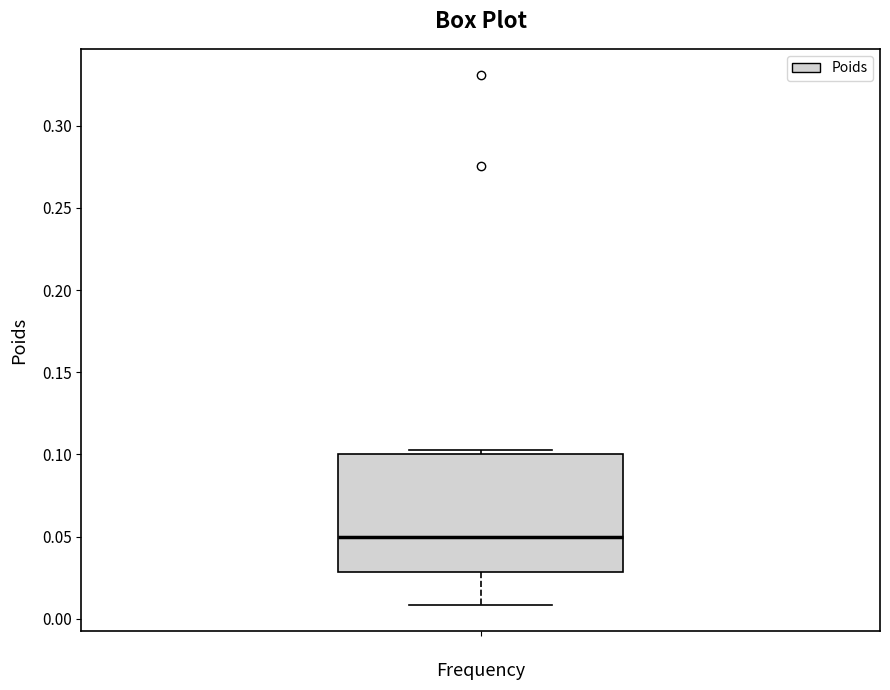

Transcribe this box plot: give where the median line is, the range the box spans, and where the two whiskers end, as read against the y-axis. The values are not printed on the chart, so give them approximately, as read against the axis.

median 0.050, box 0.030 to 0.100, whiskers 0.010 to 0.105